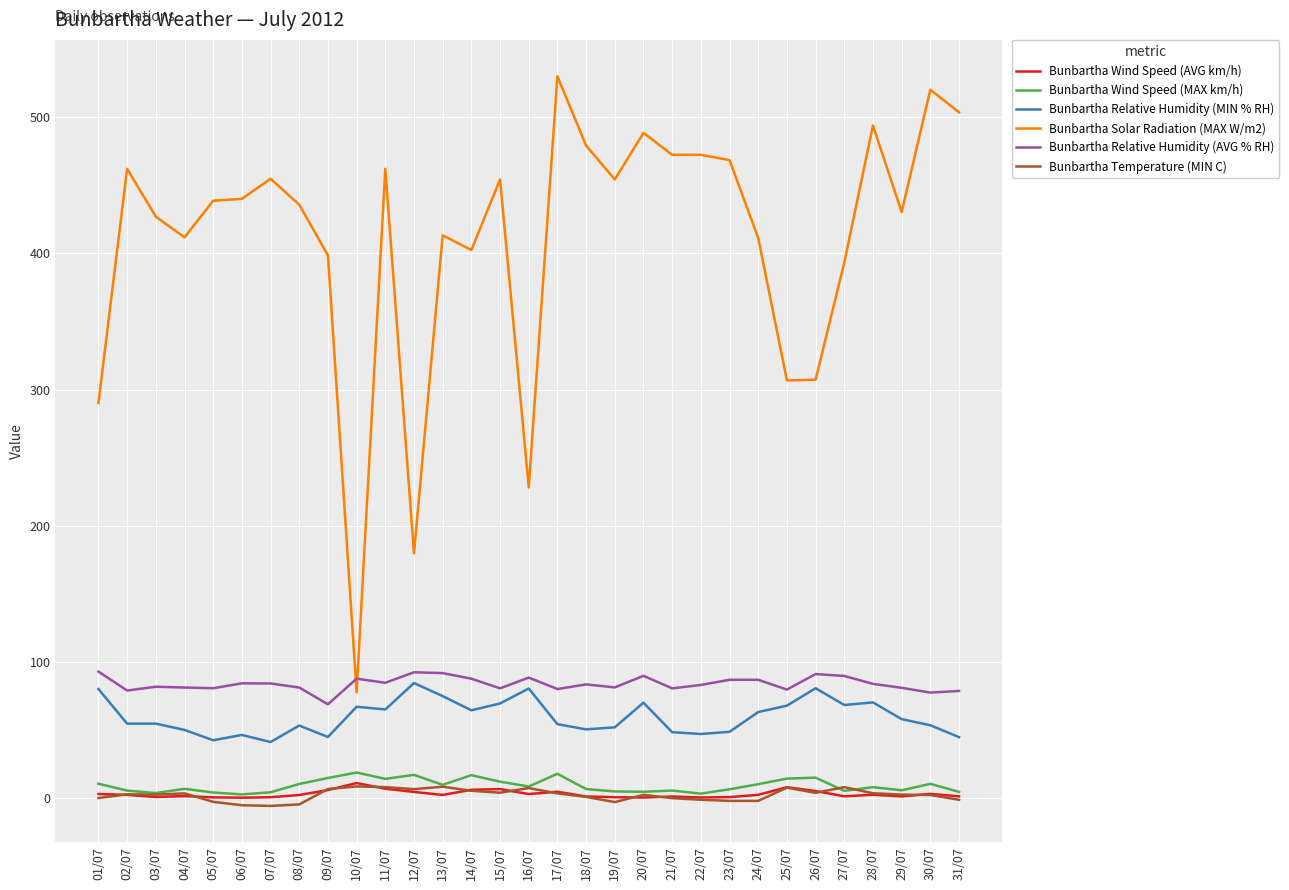

Between 01/07 and 13/07, which series saw the biggest shift?

Bunbartha Solar Radiation (MAX W/m2)